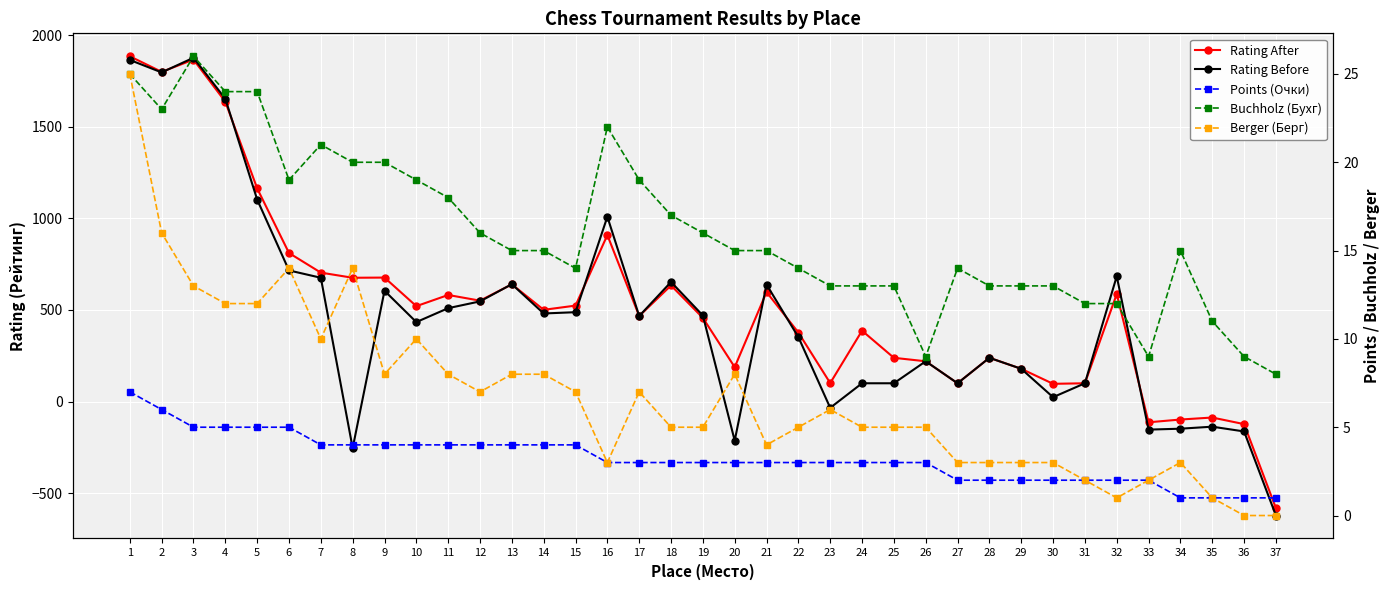

What is the sum of all Buchholz (Бухг) values?

594